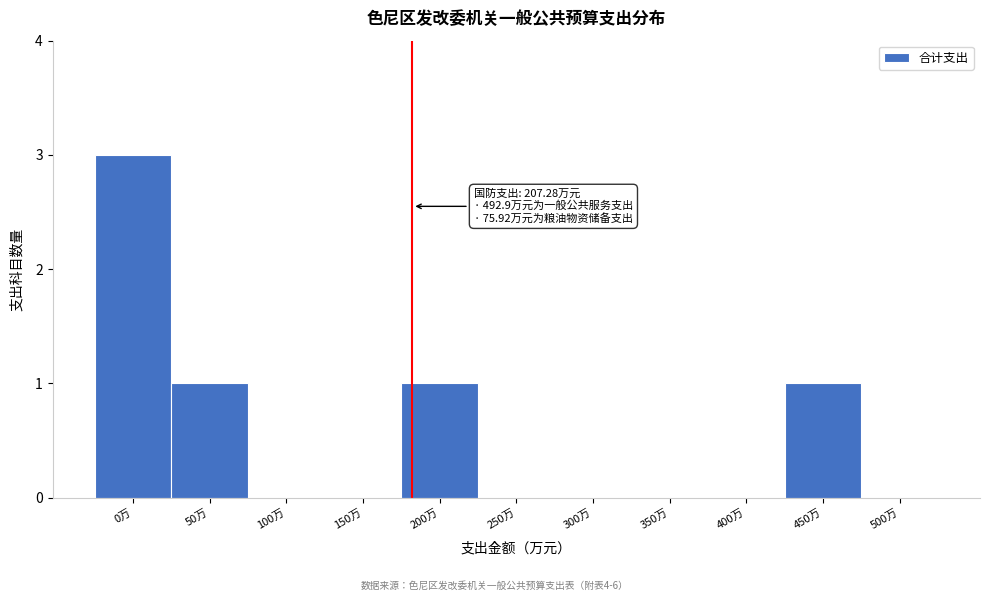

Reading right to left, extract all data points from this chart.

500万=0	450万=1	400万=0	350万=0	300万=0	250万=0	200万=1	150万=0	100万=0	50万=1	0万=3